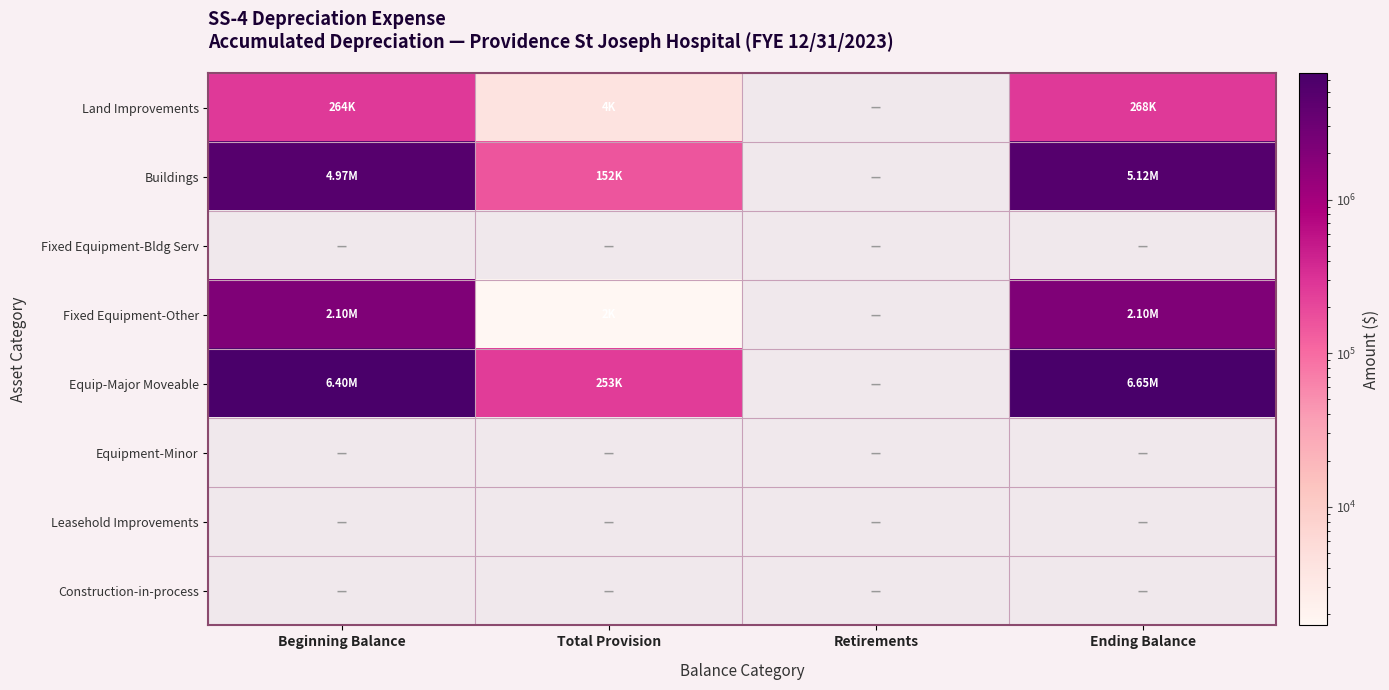

Which category has the highest value across all series?

Ending Balance